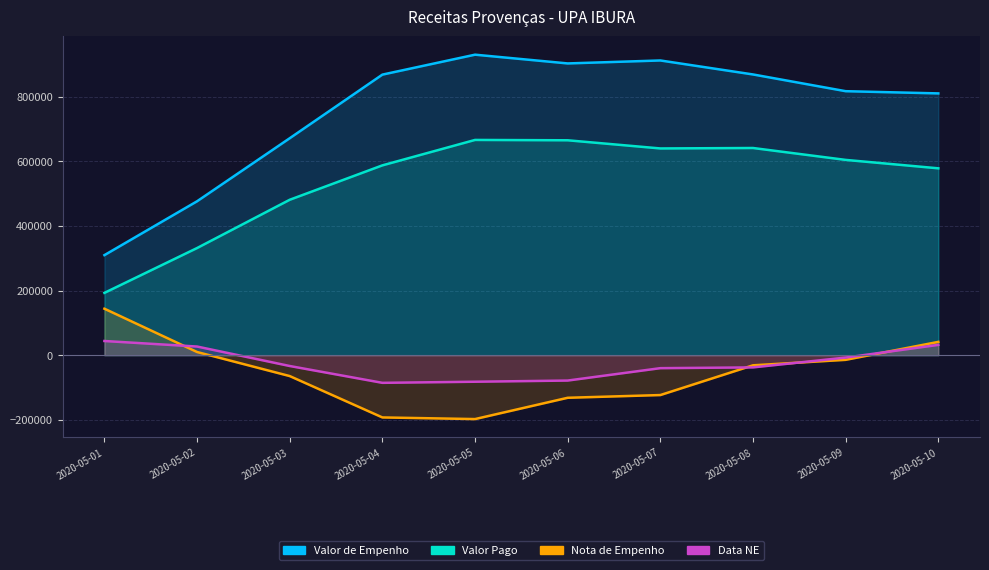

What is the average value of the Data NE series?

-26212.2